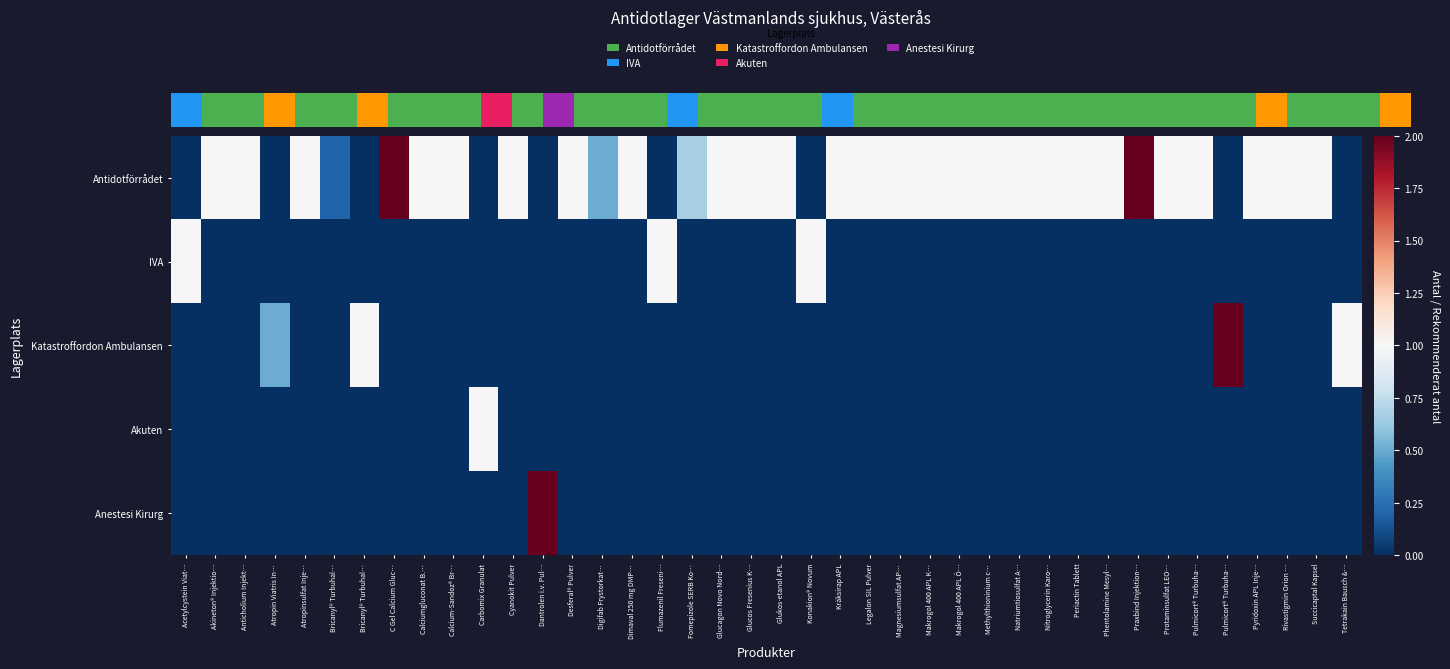

Between Carbomix Granulat and Glukos-etanol APL, which series saw the biggest shift?

Antidotförrådet